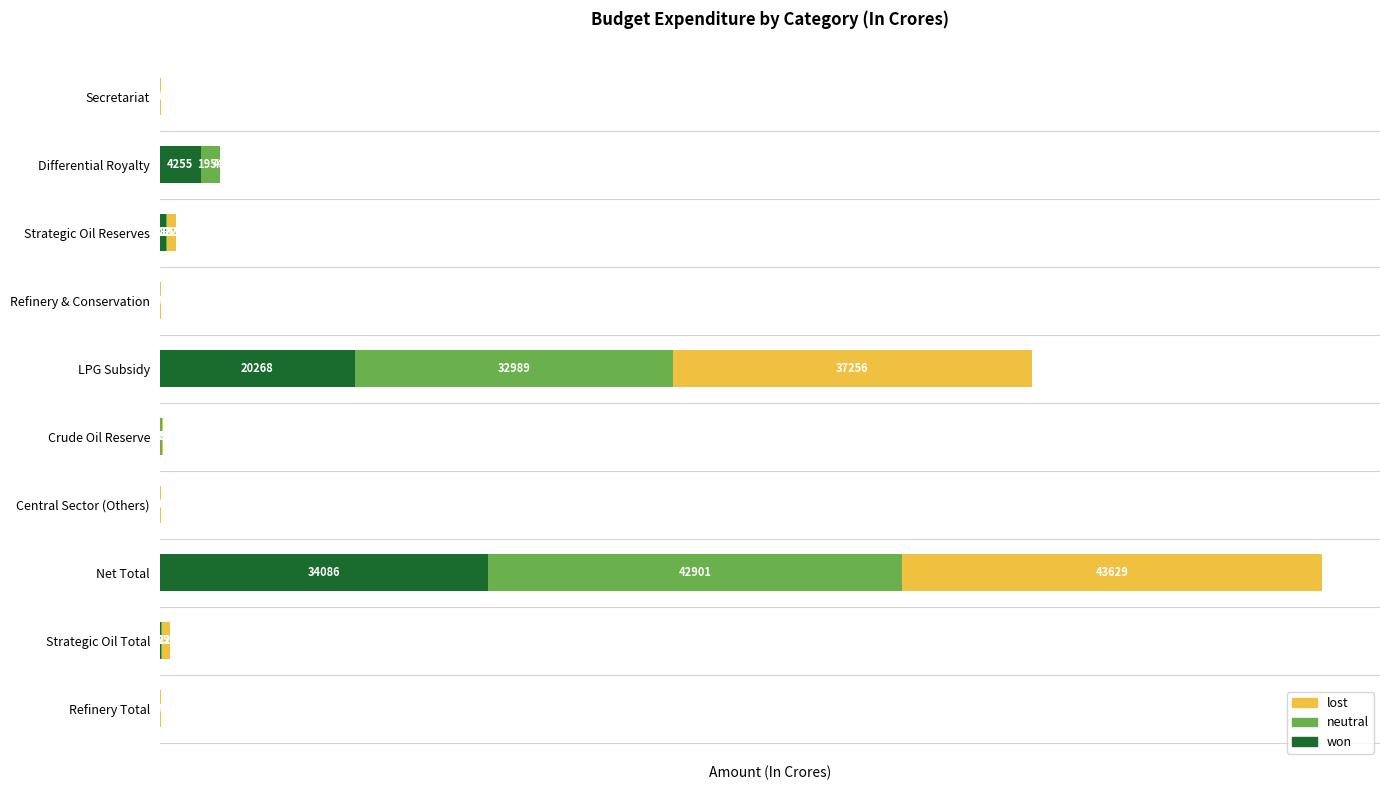

Where is won nearest to the value 17059?

LPG Subsidy